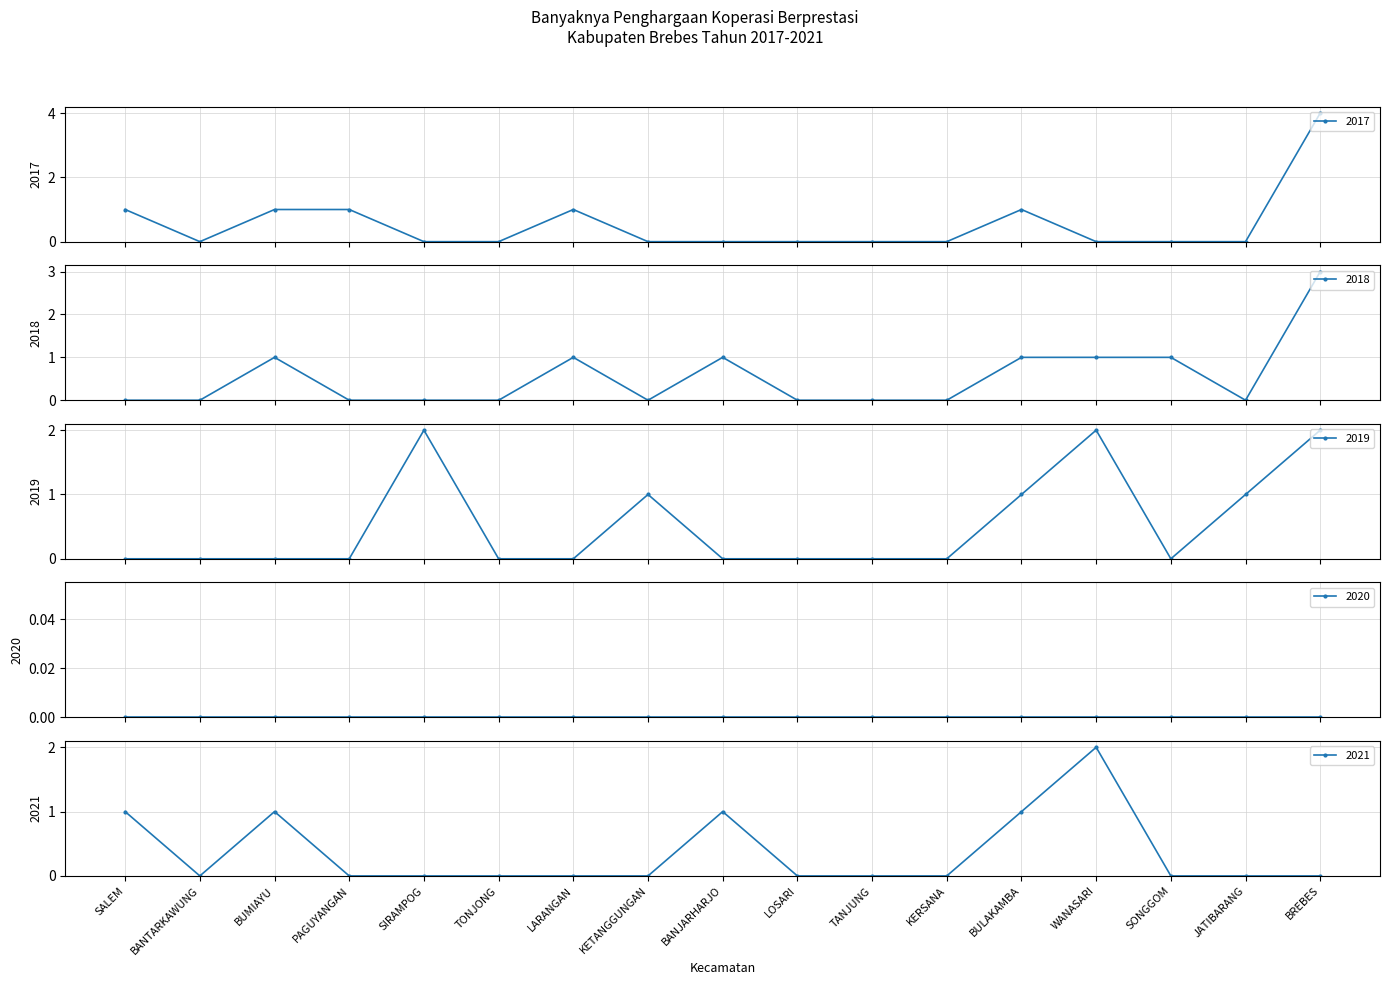

How many data points in 2021 are above 0?

5